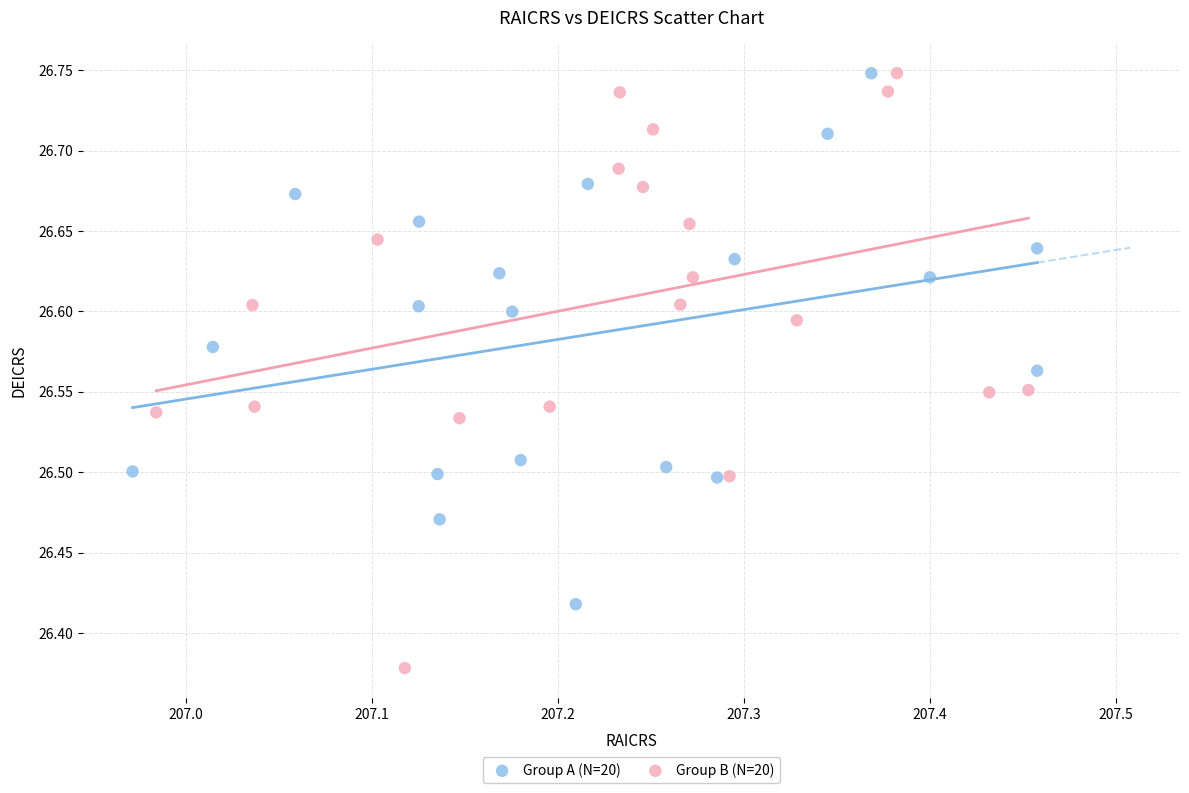

Which series has the largest Y range (max minus min)?

Group B (N=20)